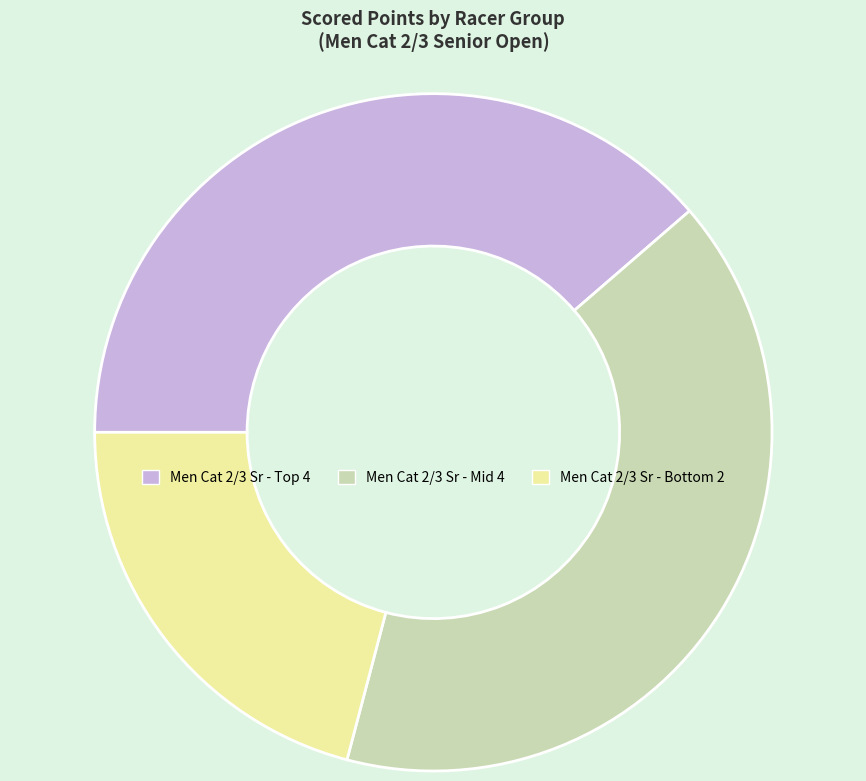

Is there a majority slice in this chart?

No